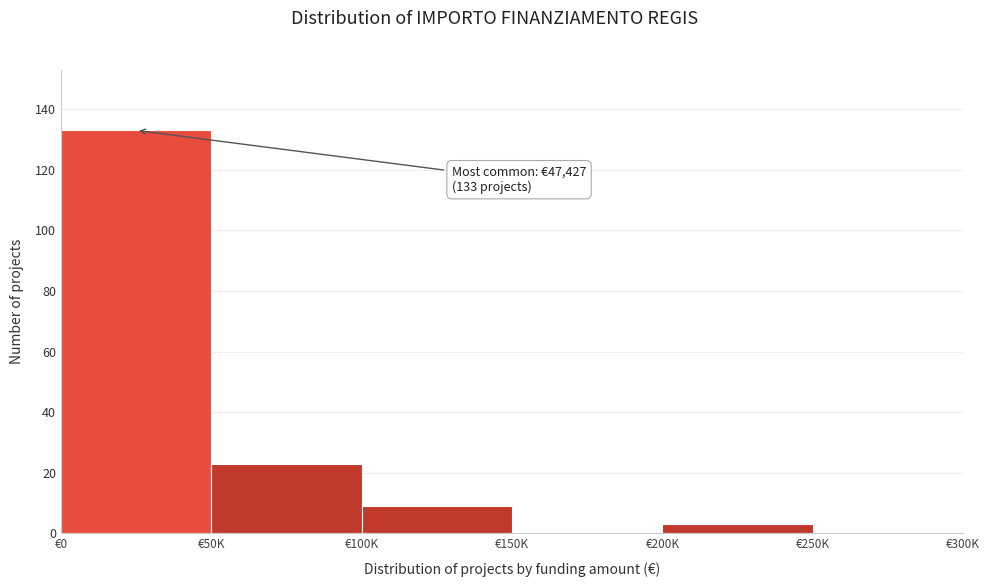

Reading left to right, transcribe all the data shown in this chart.

€0=133	€50K=23	€100K=9	€150K=0	€200K=3	€250K=0